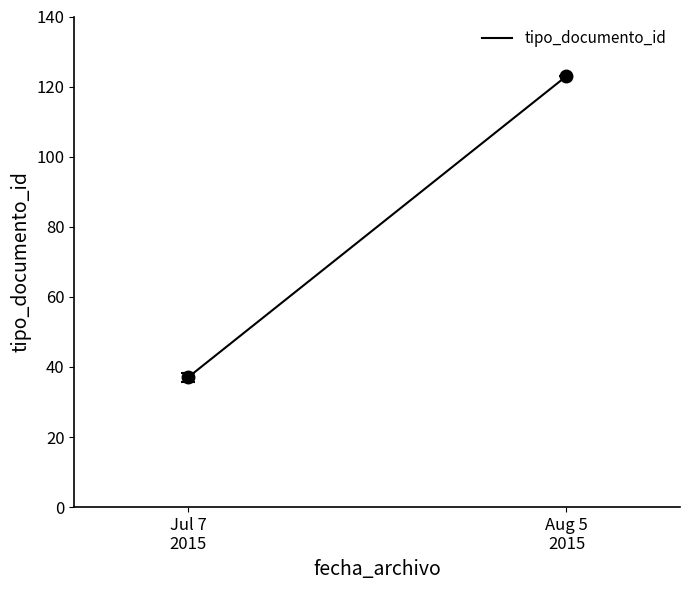

Which label corresponds to the largest value in the chart?

Aug 5
2015